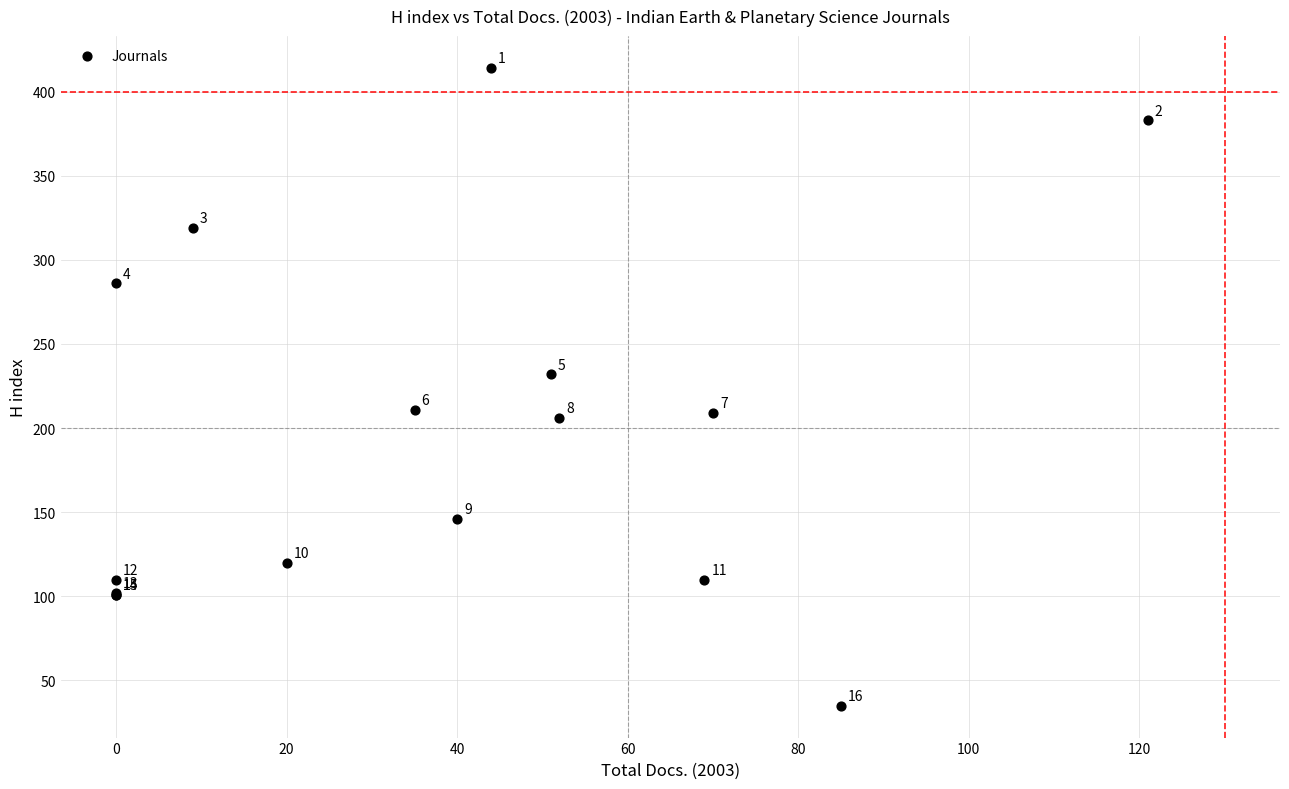

What Y value in the scatter plot is closest to 224?

232